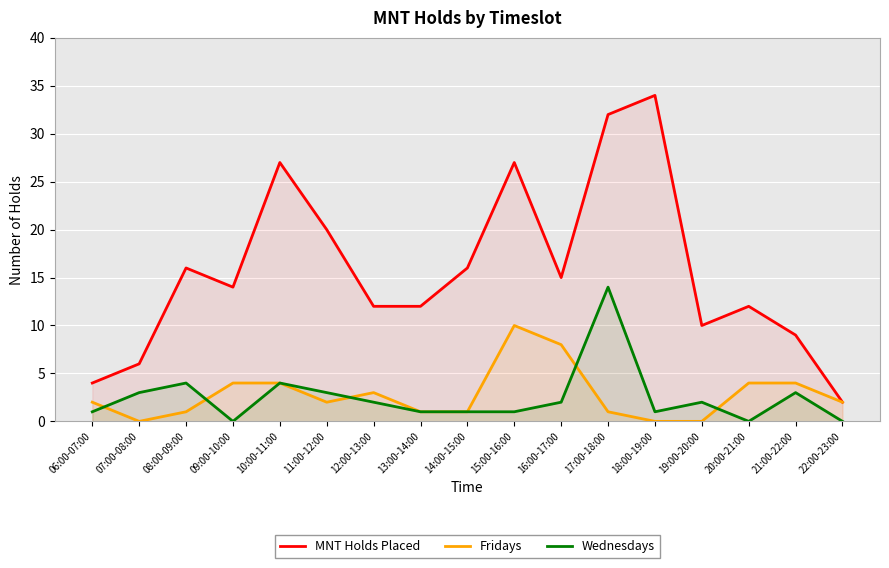

What is the sum of the Wednesdays values at 16:00-17:00 and 08:00-09:00?

6